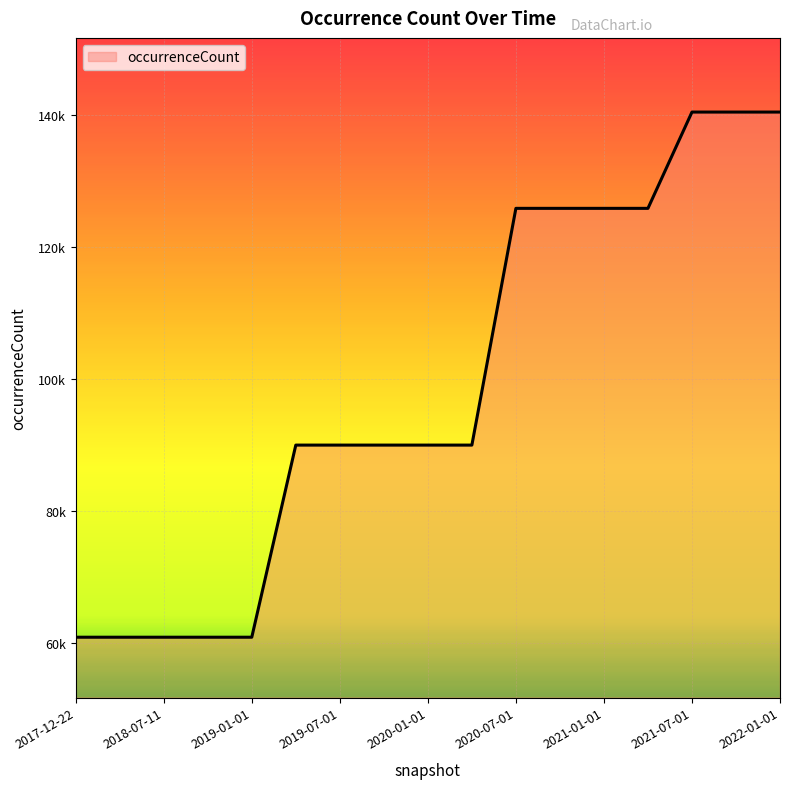

Is this an area chart (filled region under the line)?

Yes